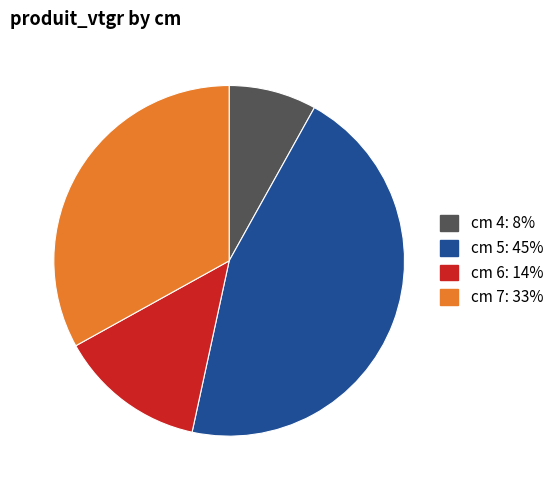

Does any single category account for the majority?

No